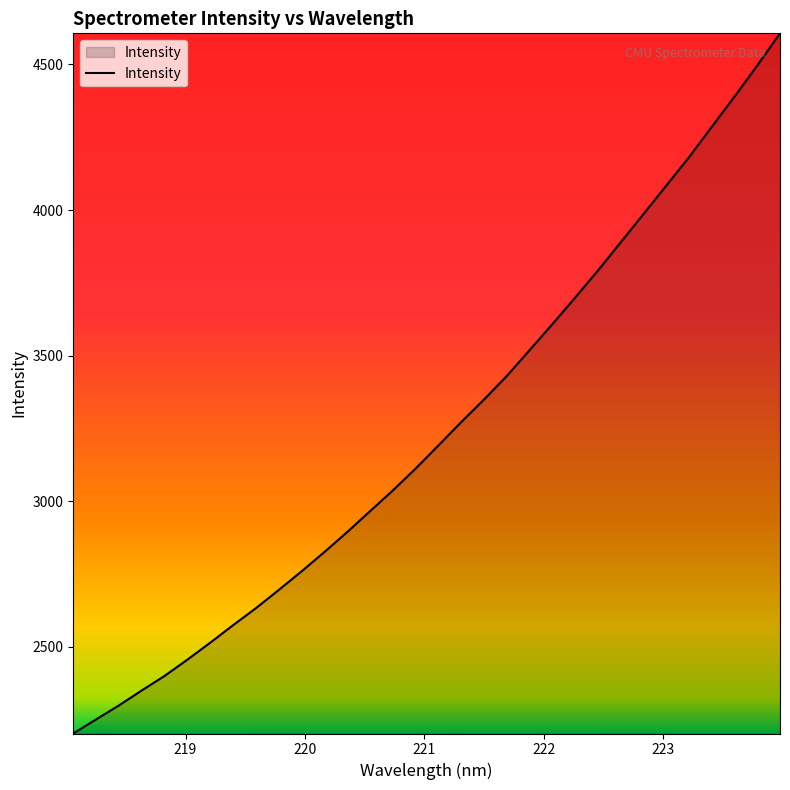

What is the maximum value shown in the chart?

4606.9